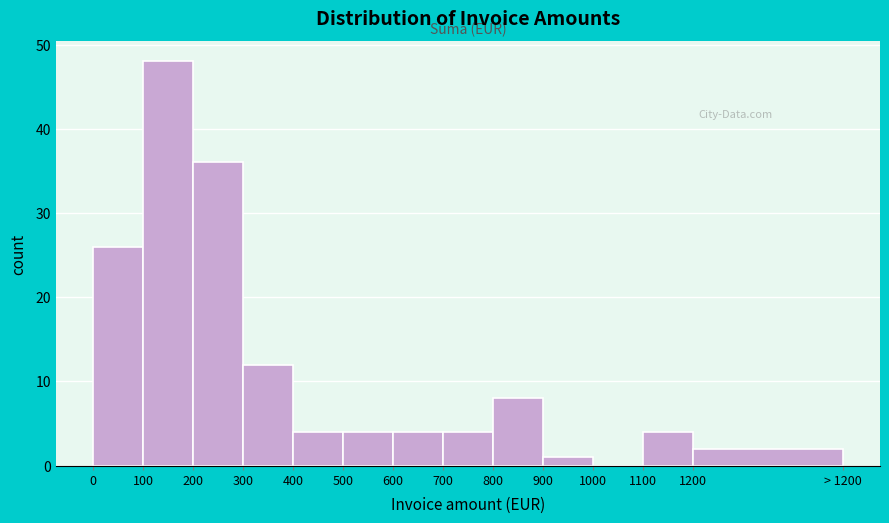

Reading left to right, extract all data points from this chart.

0=26	100=48	200=36	300=12	400=4	500=4	600=4	700=4	800=8	900=1	1000=0	1100=4	1200=2